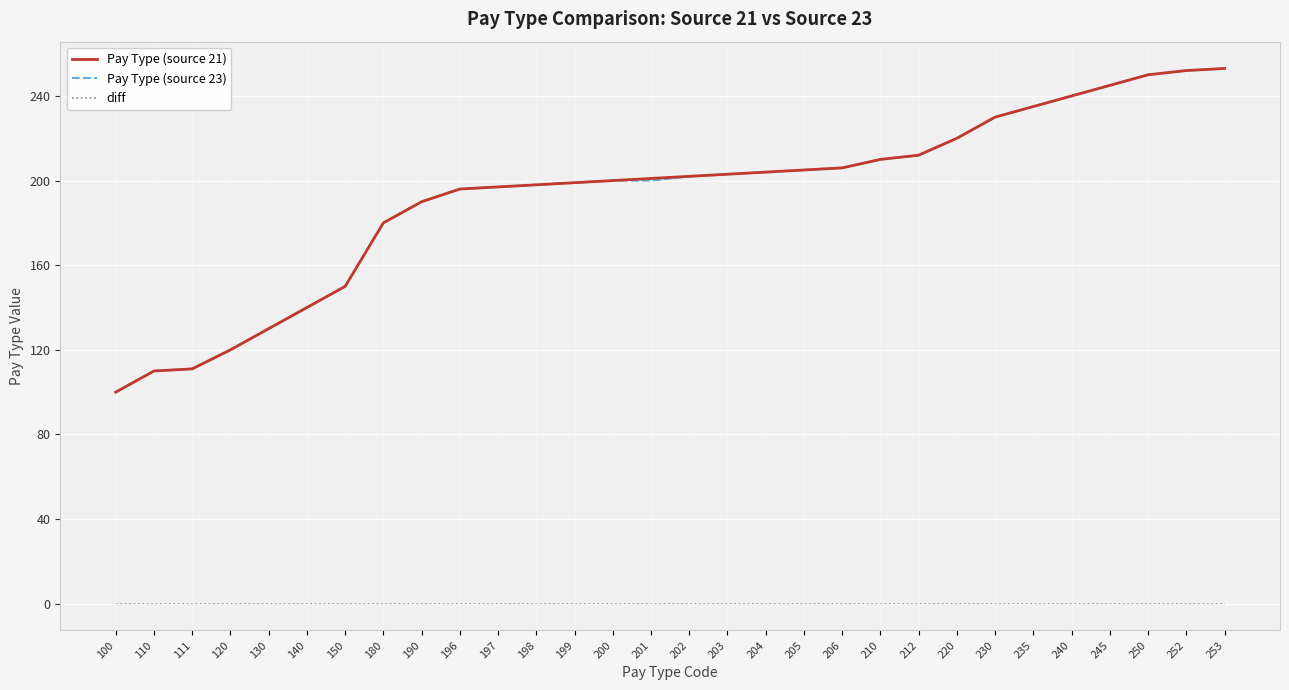

True or false: Pay Type (source 23) and diff cross at least once.

False